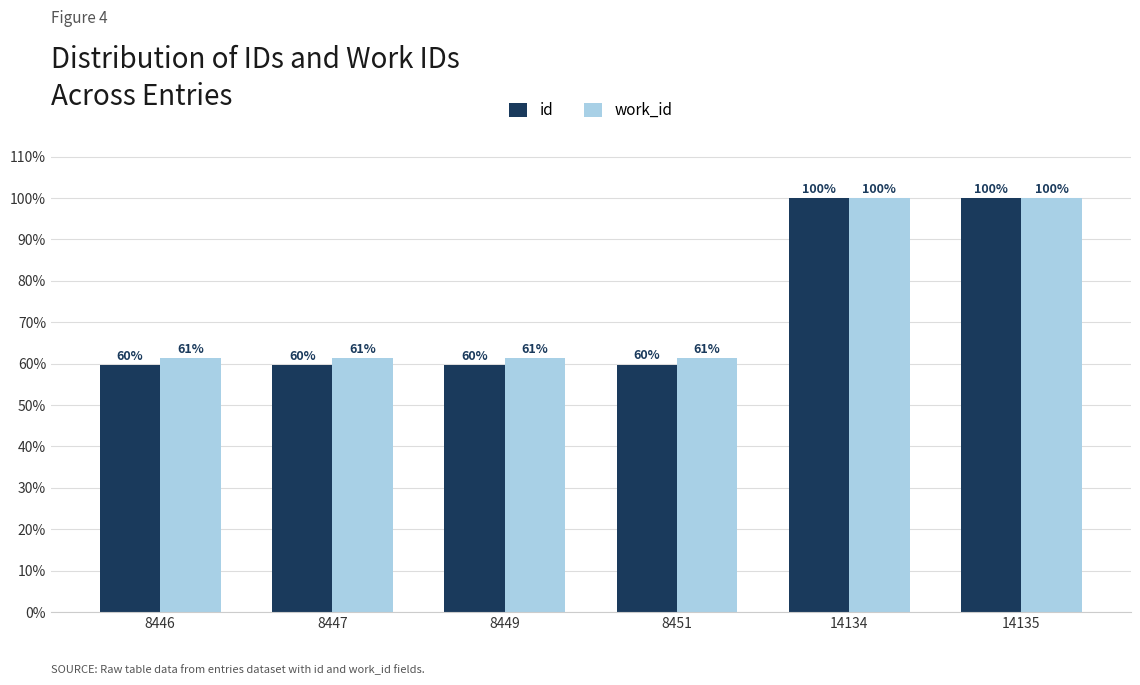

At 8449, list the series in order from largest to smallest.

work_id, id